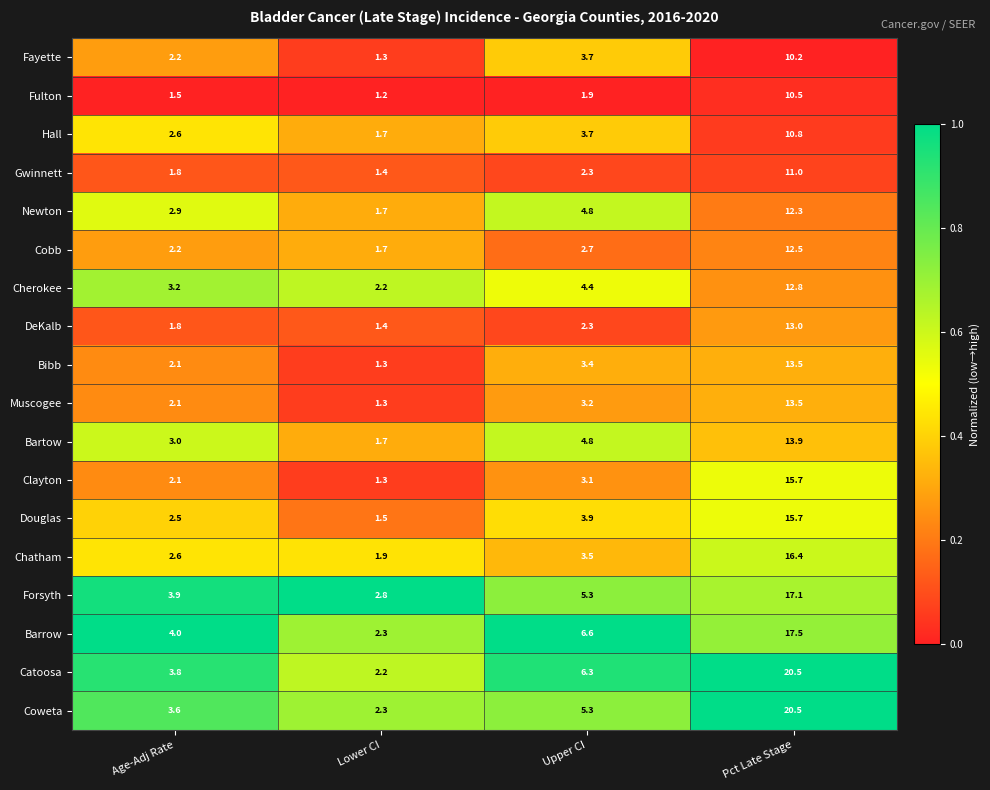

What is the total value across all series at Upper CI?

71.2